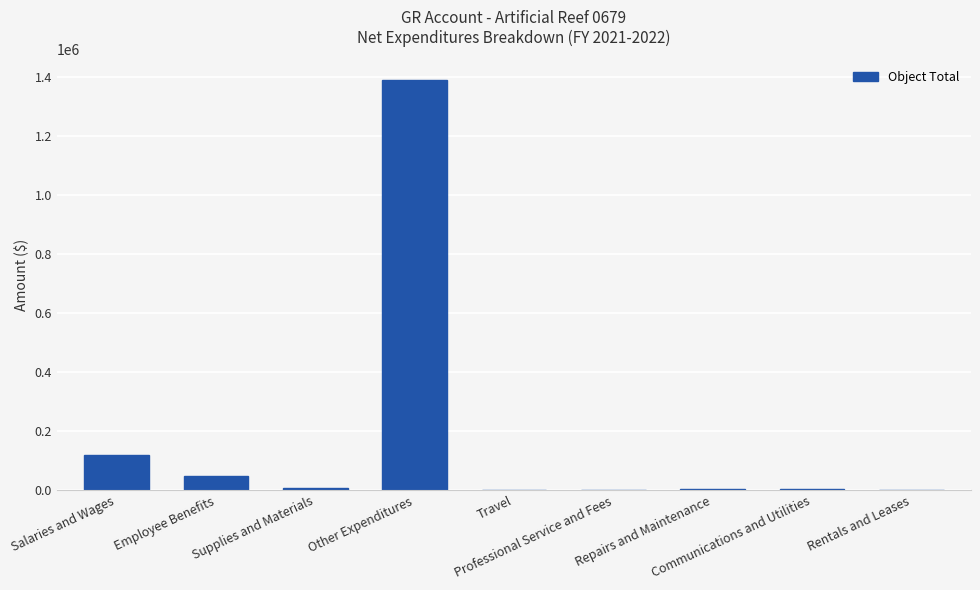

Is it true that the value at Travel is 1156.8?

True